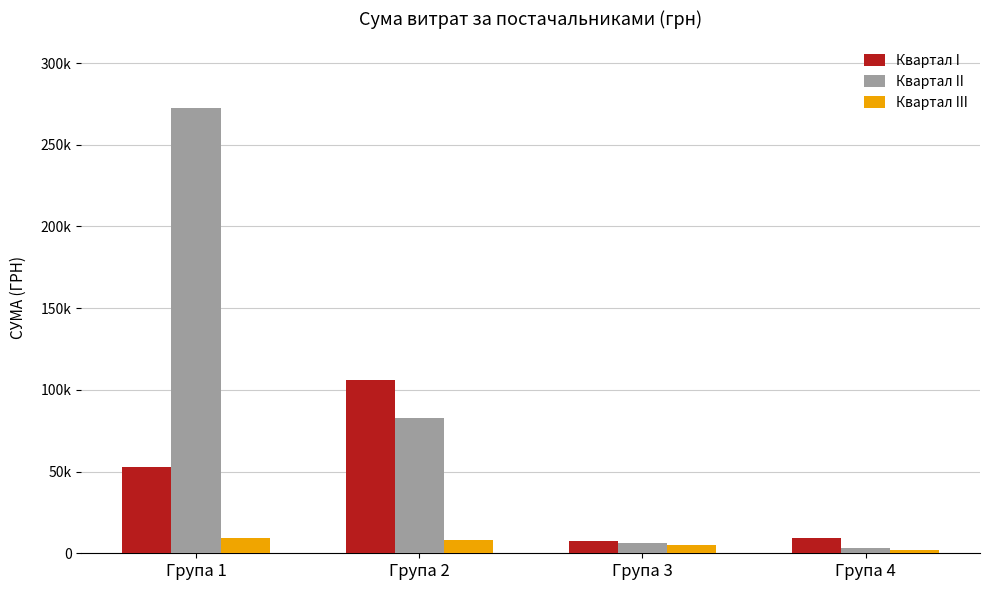

Are the bars horizontal?

No